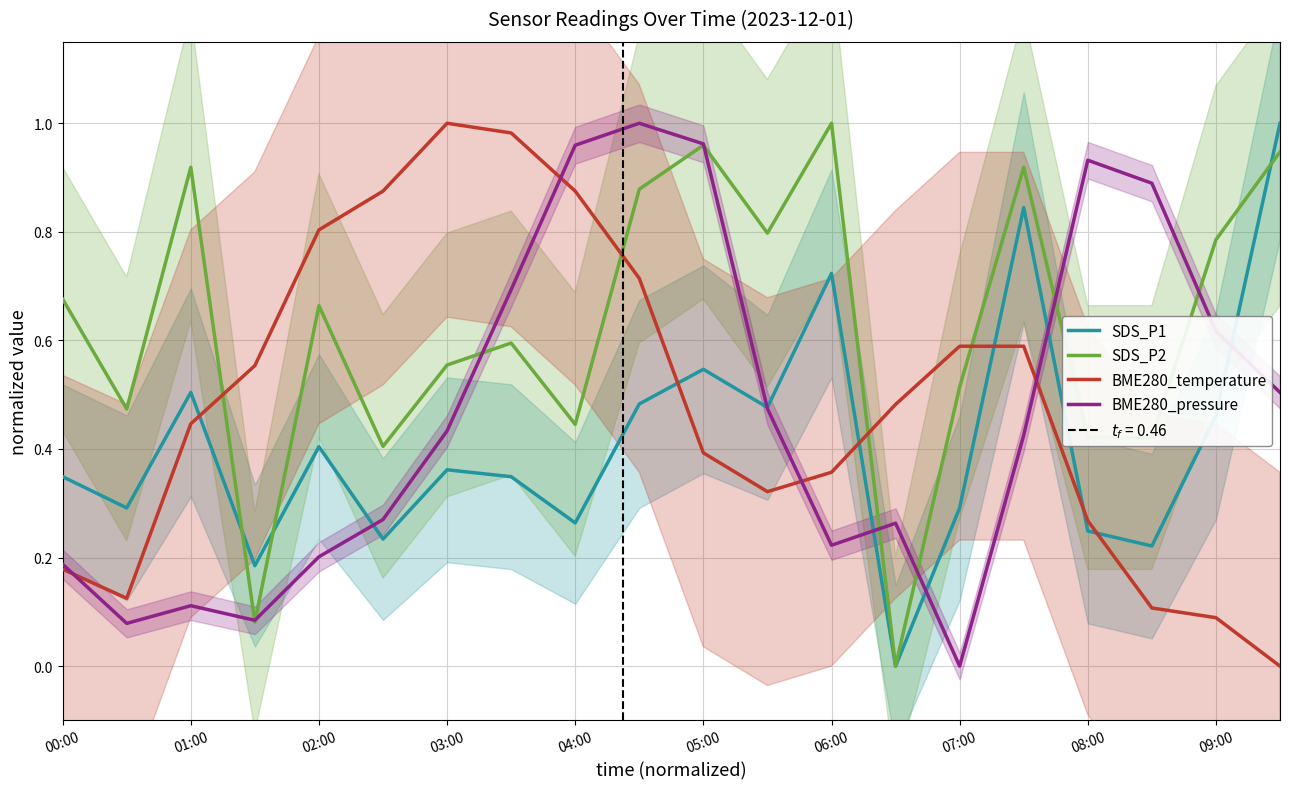

After their last crossing, which series has the higher values: BME280_temperature or SDS_P2?

SDS_P2